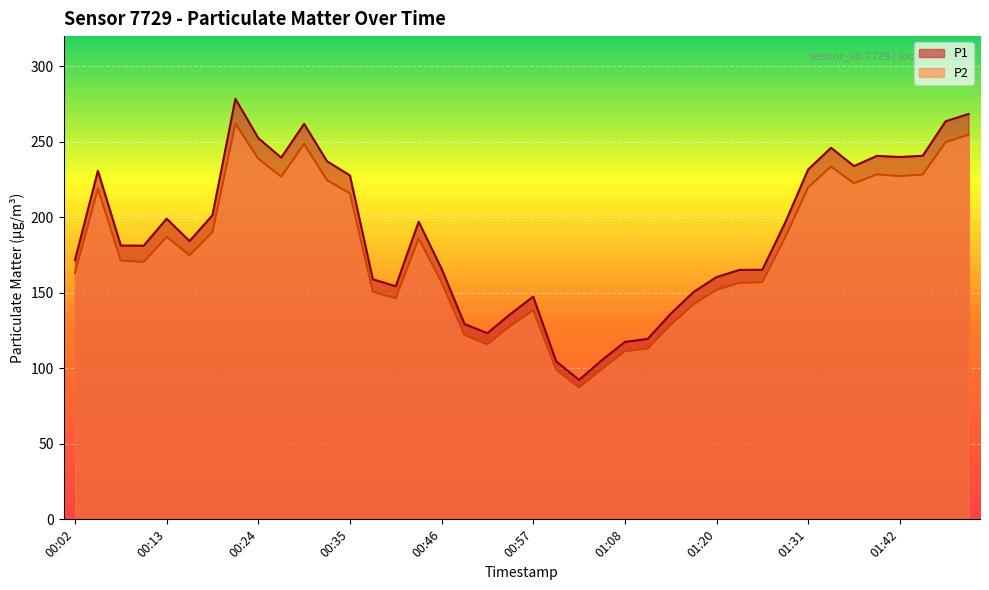

Count the number of data series in this chart.

2